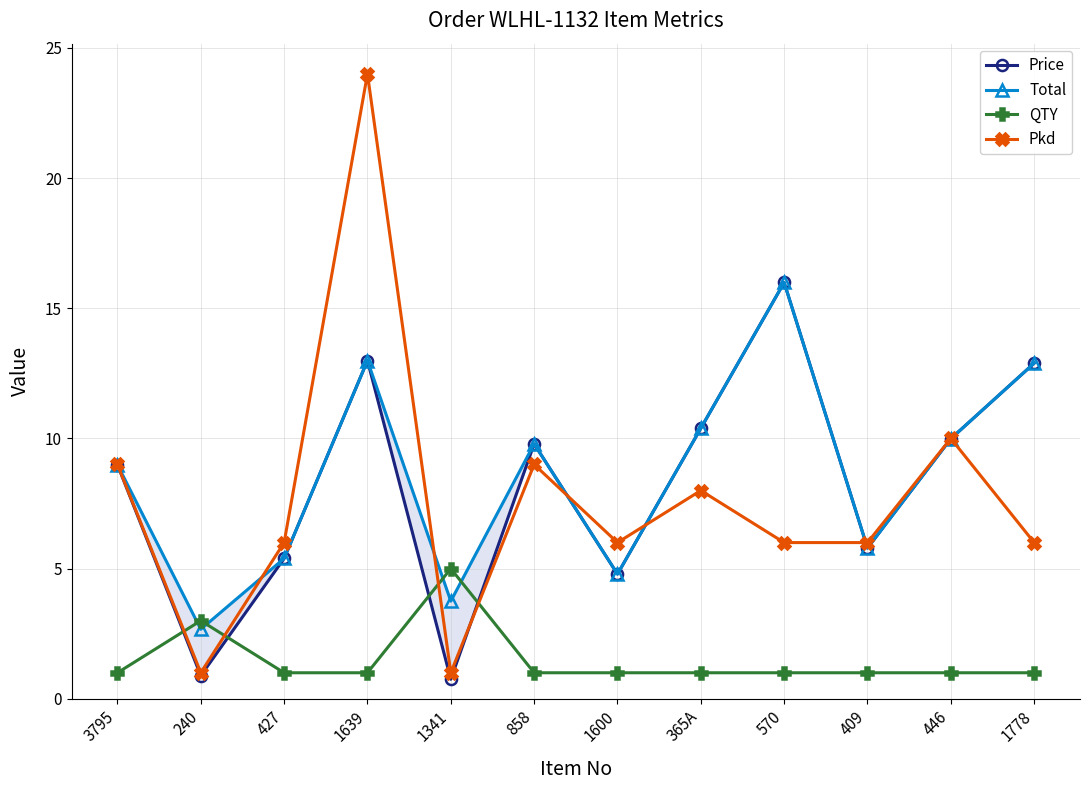

Between 365A and 1600, which is larger?

365A